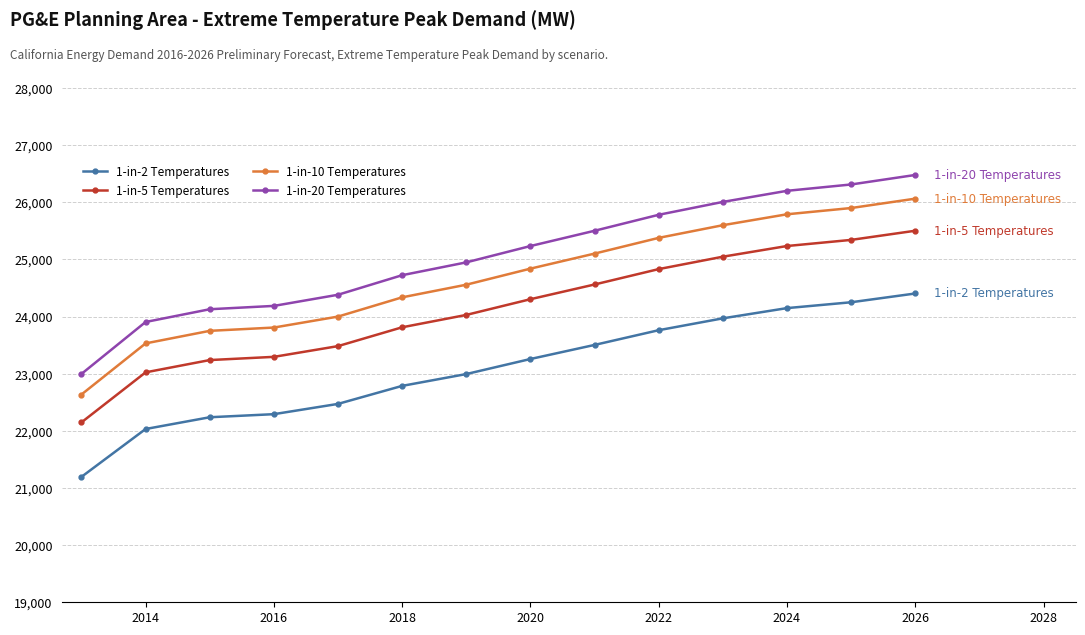

True or false: 1-in-10 Temperatures has more than 2 interior local peaks.

False